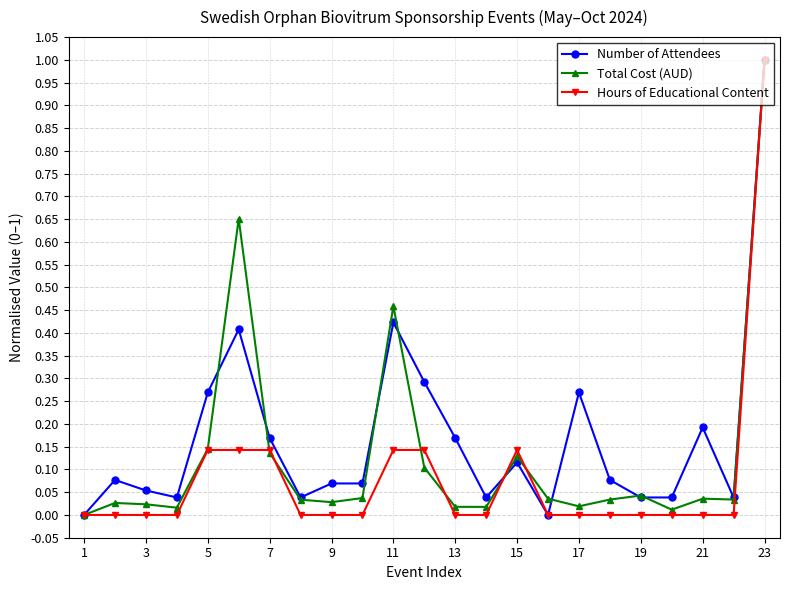

Rank the series by their average value, from highest to lowest.

Number of Attendees, Total Cost (AUD), Hours of Educational Content